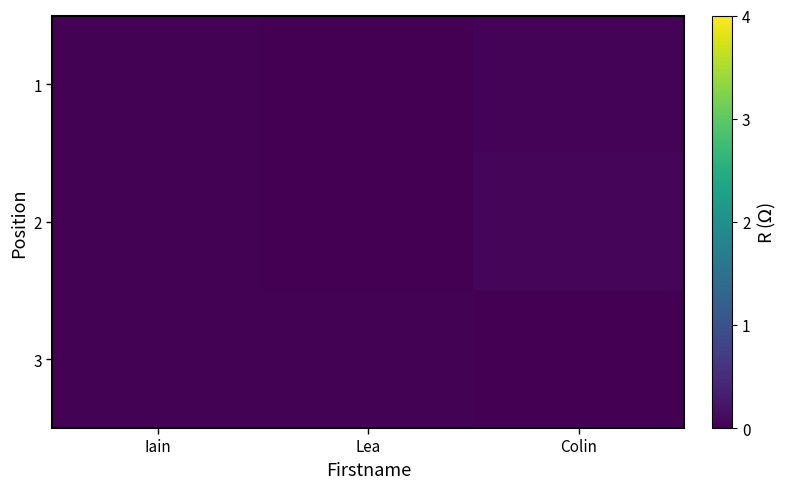

Which series has the widest spread of values?

2